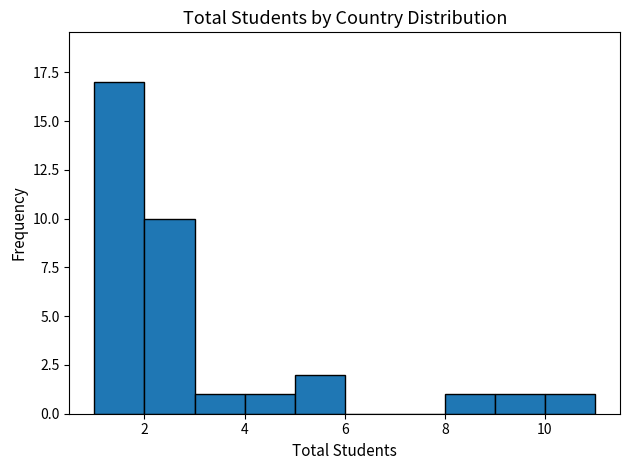

Reading left to right, list every bar in this chart as the range it spans on the x-axis followed by its height. The values are not printed on the chart, so give them approximately, as read against the axis.

1 to 2: 17
2 to 3: 10
3 to 4: 1
4 to 5: 1
5 to 6: 2
6 to 7: 0
7 to 8: 0
8 to 9: 1
9 to 10: 1
10 to 11: 1